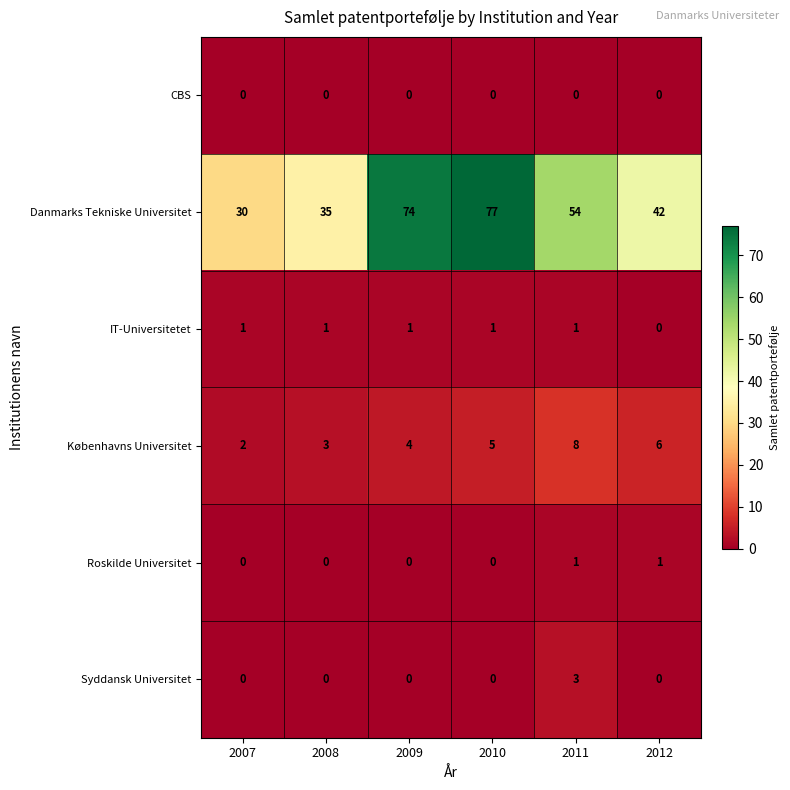

The value of Københavns Universitet at 2009 is 7. True or false?

False